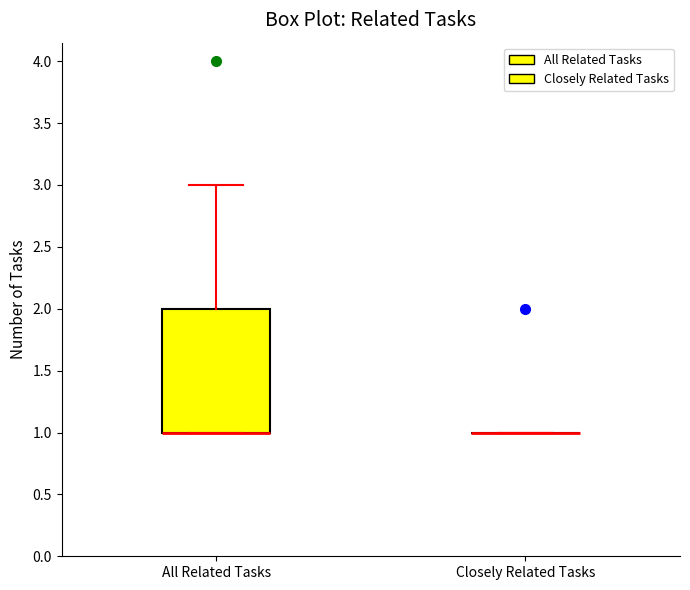

Comparing the boxes themselves (not the whiskers), which one is the tallest?

All Related Tasks